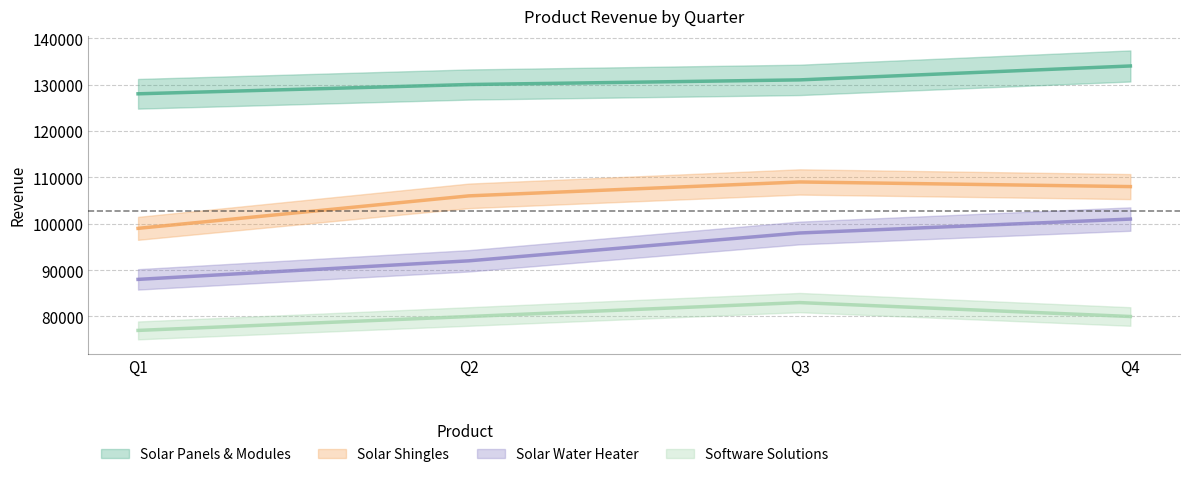

How many values in the Software Solutions series are below 80000?

1